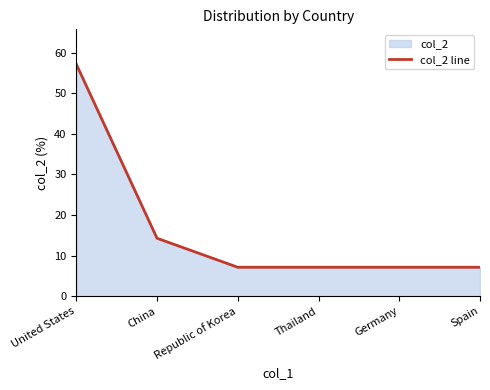

Is it true that the value at Thailand is 1.6?

False